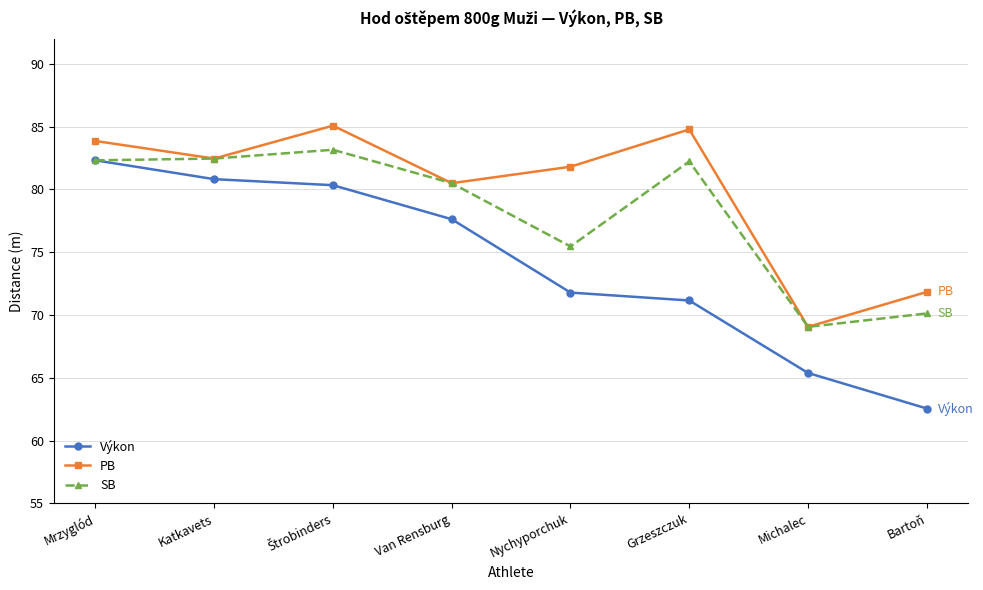

List the series in order of their peak value, highest first.

PB, SB, Výkon